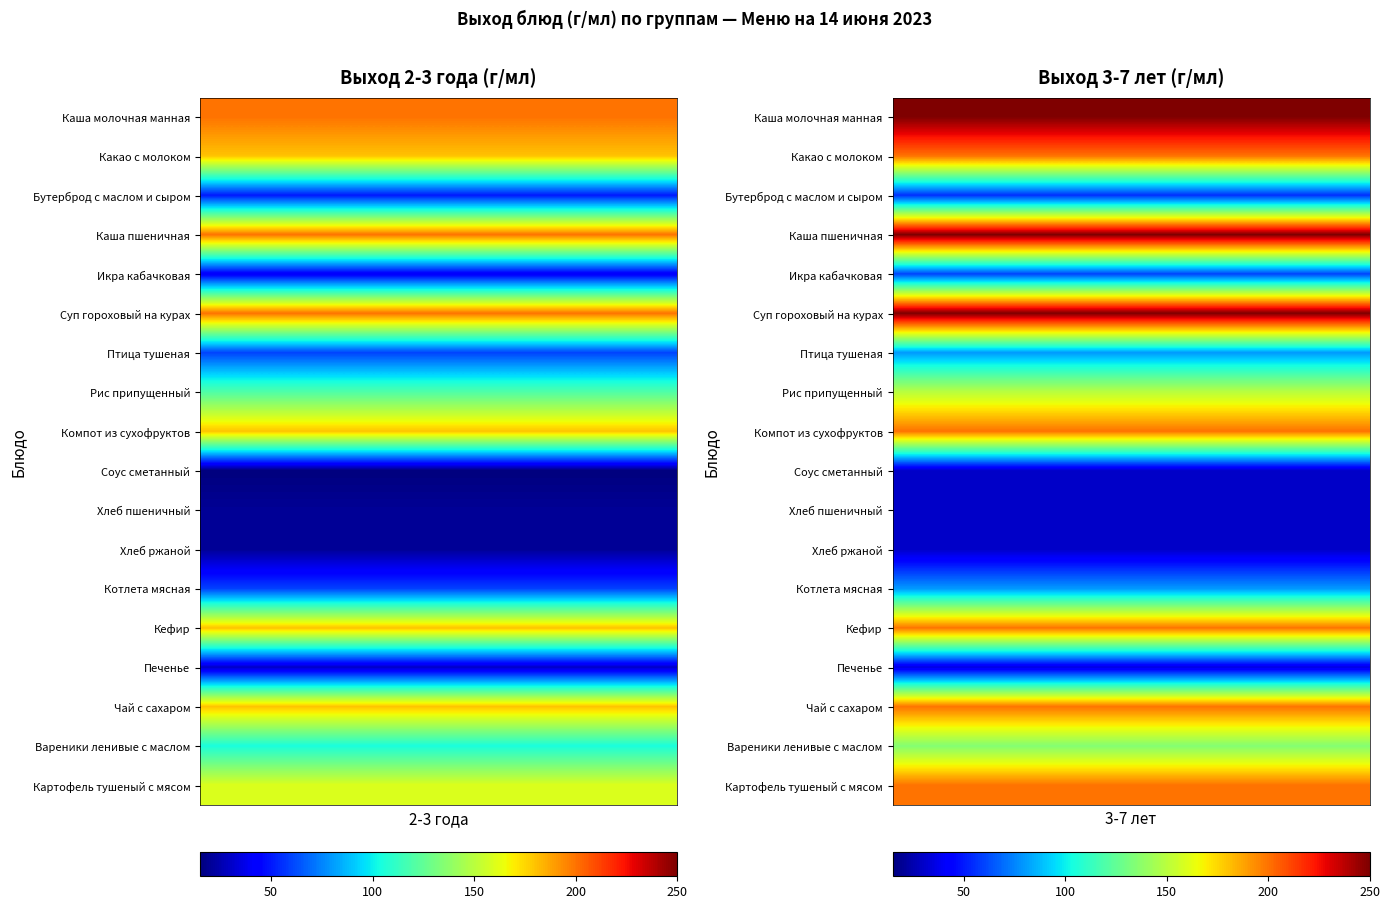

What is the total value across all series at 4?

100